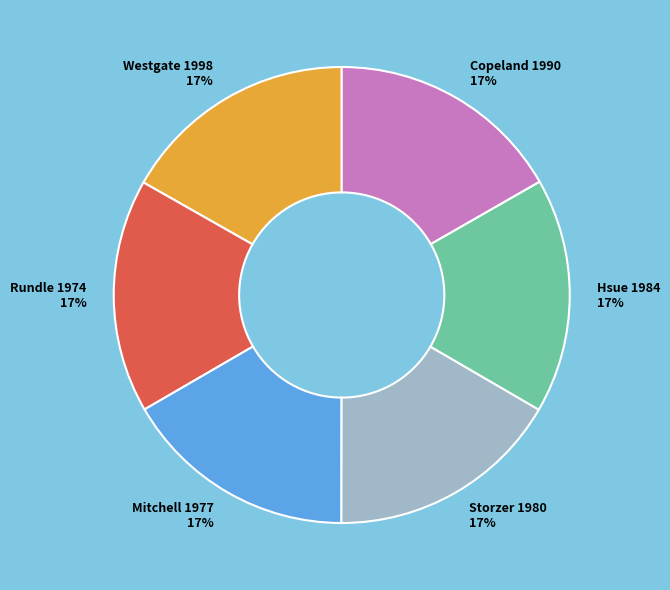

Is Hsue 1984 17% the majority of the pie?

No